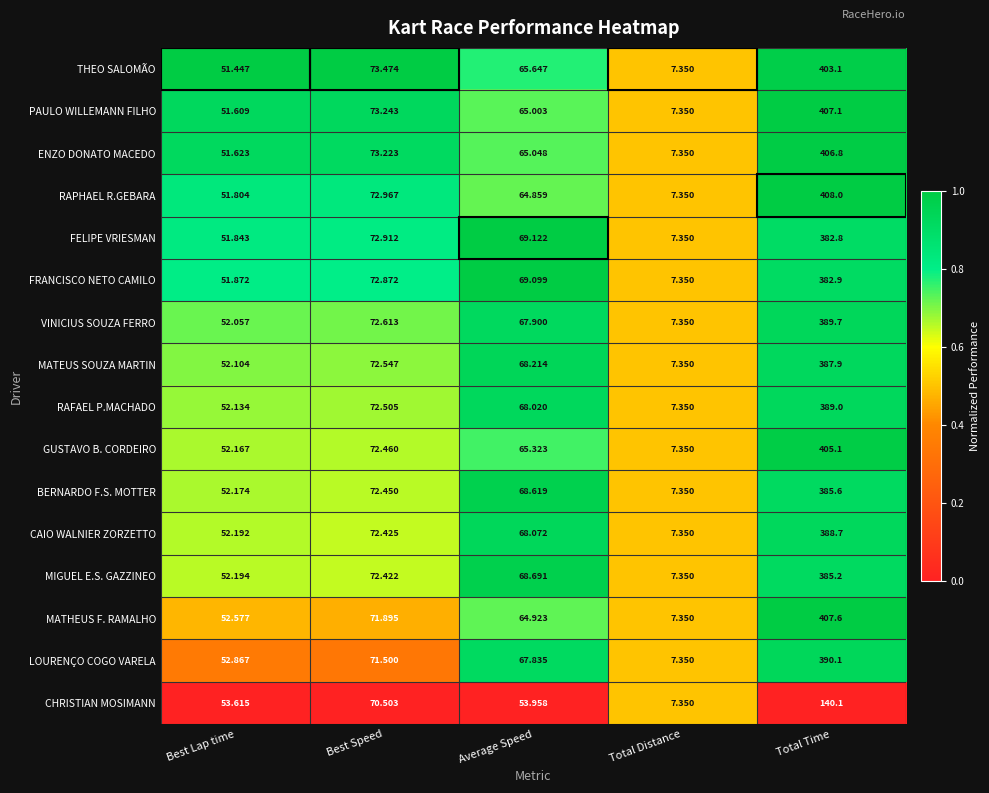

At which category does the chart reach its minimum across all series?

Total Distance